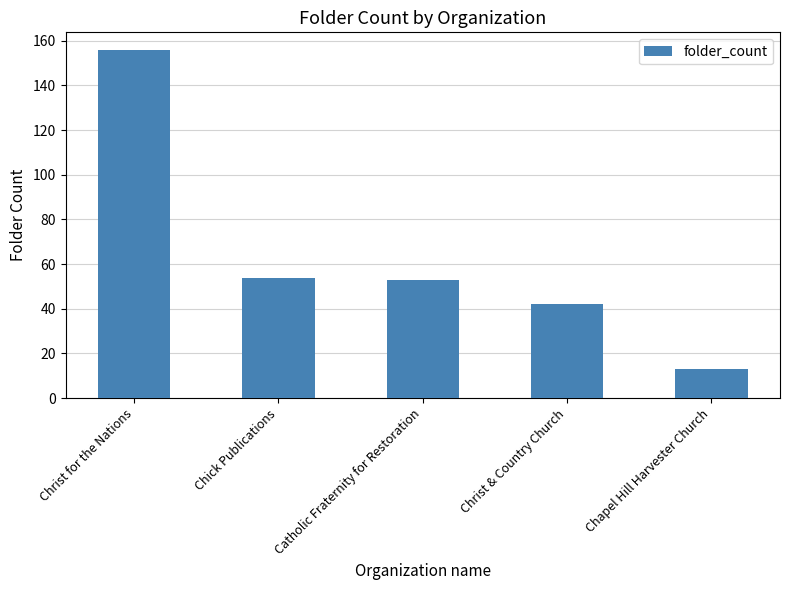

Where does the data first go above 53?

Christ for the Nations